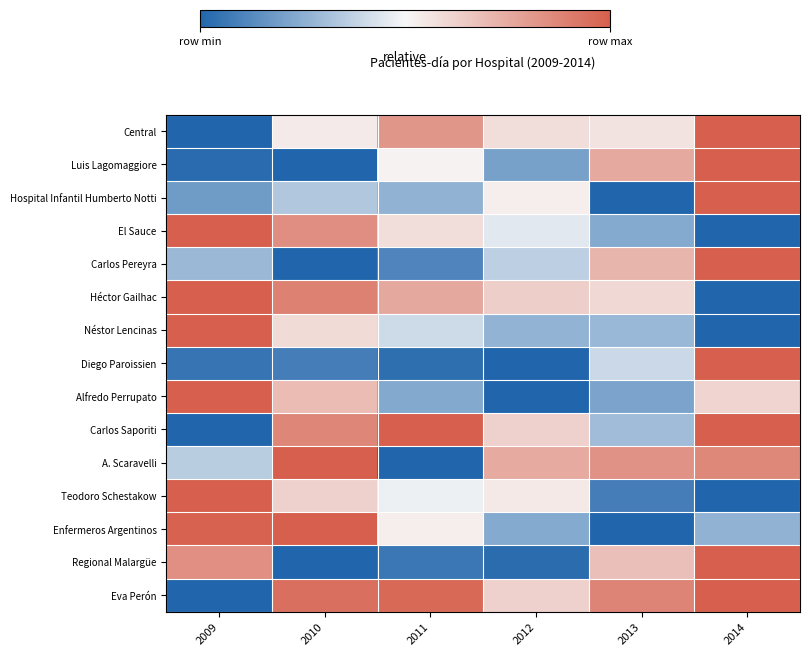

What is the difference between the highest and lowest values at 2014?

1.0